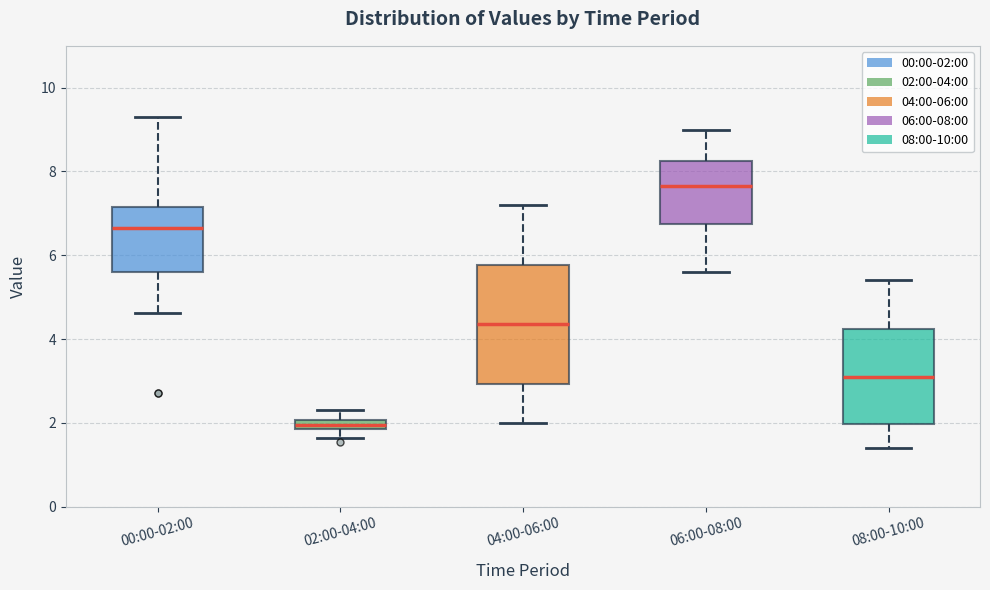

Which box's median line is the highest?

06:00-08:00